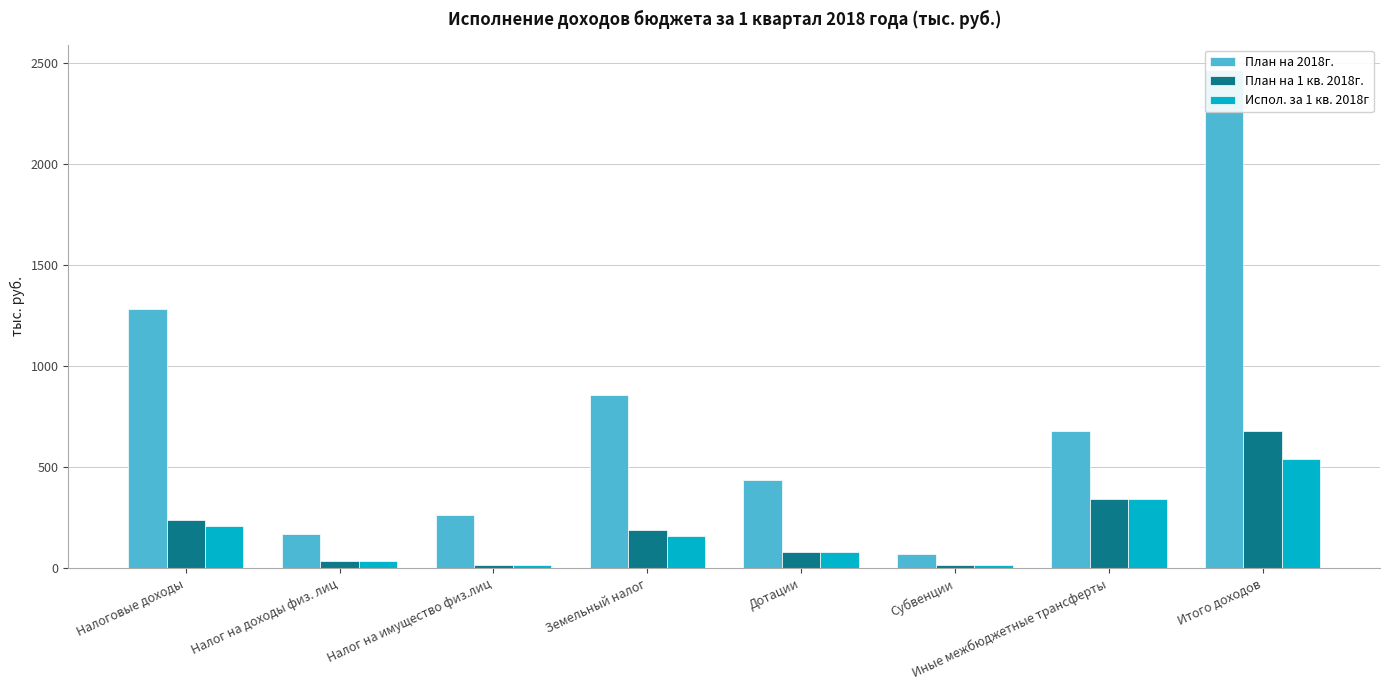

Between Субвенции and Итого доходов, which is larger?

Итого доходов